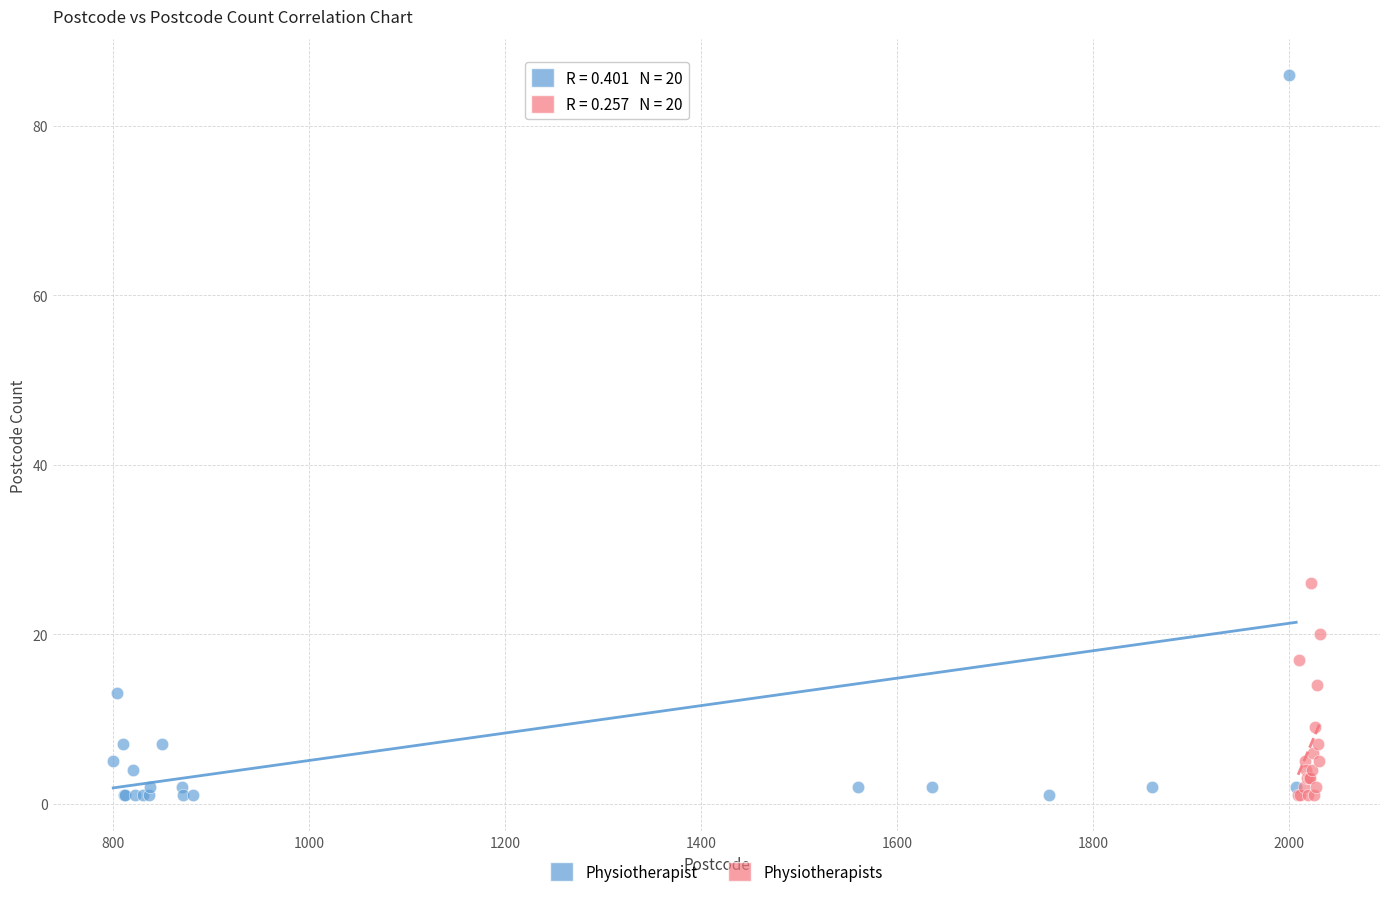

What are all the series names shown in the legend?

Physiotherapist, Physiotherapists